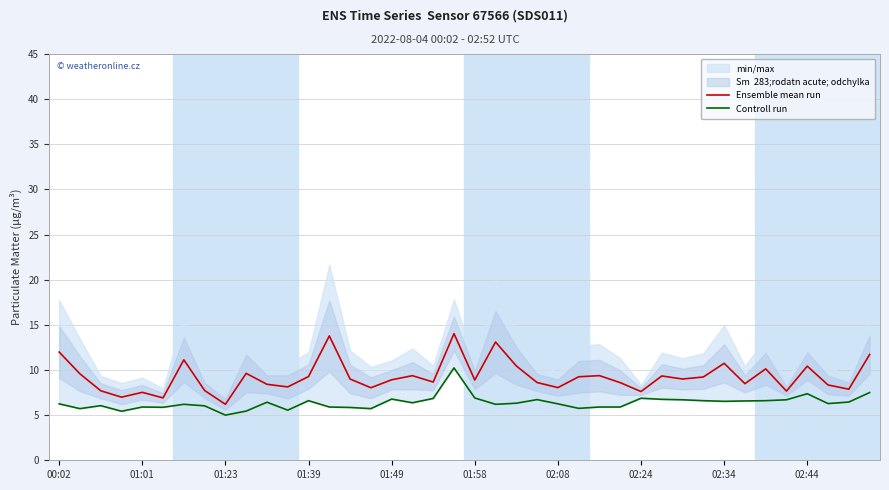

Rank the series by their maximum value, from highest to lowest.

Ensemble mean run, Controll run